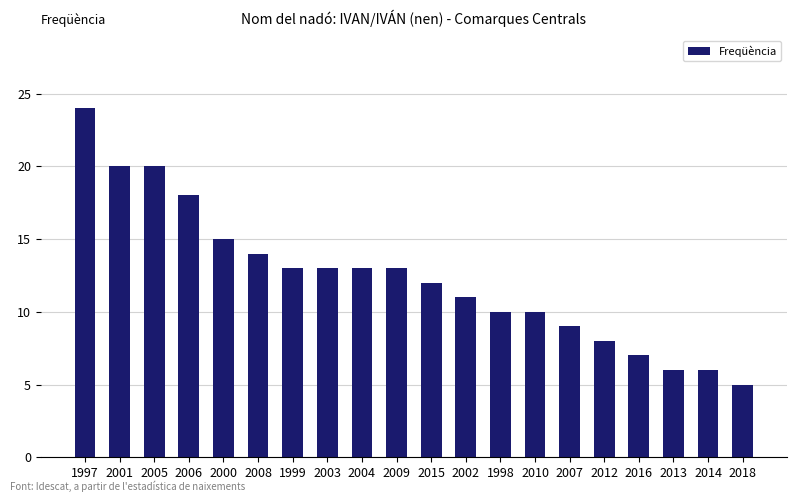

Is it true that the value at 2003 is 18?

False